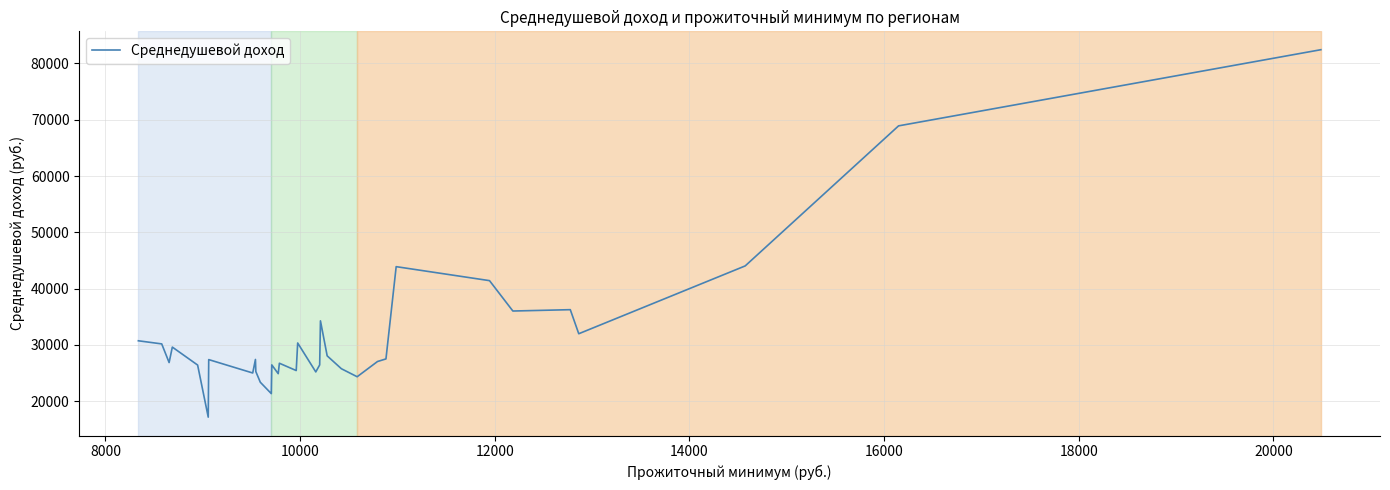

True or false: the data has more than 2 interior local peaks.

True